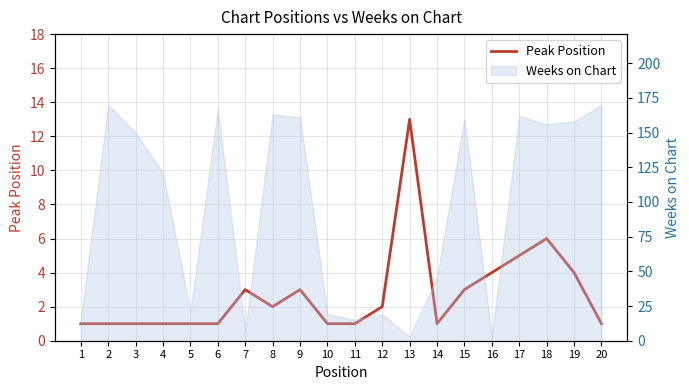

Rank the categories by value from highest to lowest.

13, 18, 17, 16, 19, 7, 9, 15, 8, 12, 1, 2, 3, 4, 5, 6, 10, 11, 14, 20